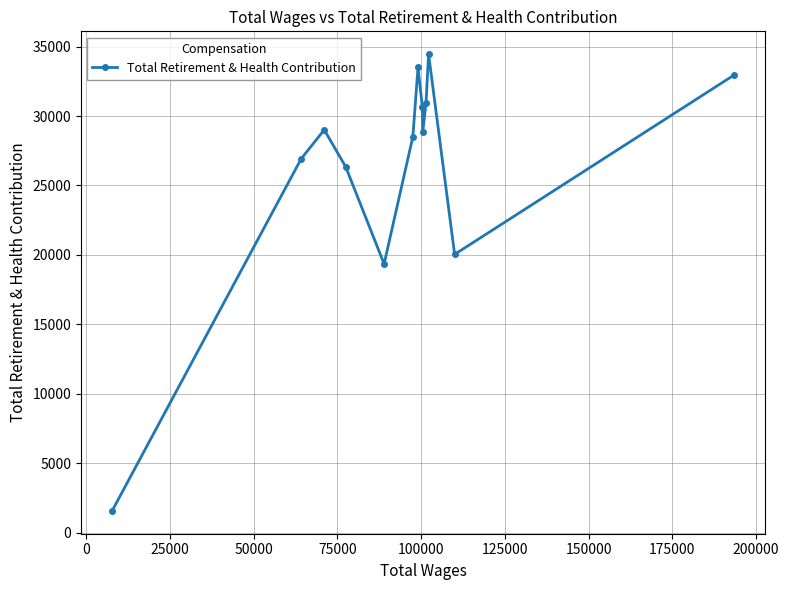

What is the value of the 11th point from the left?

34452